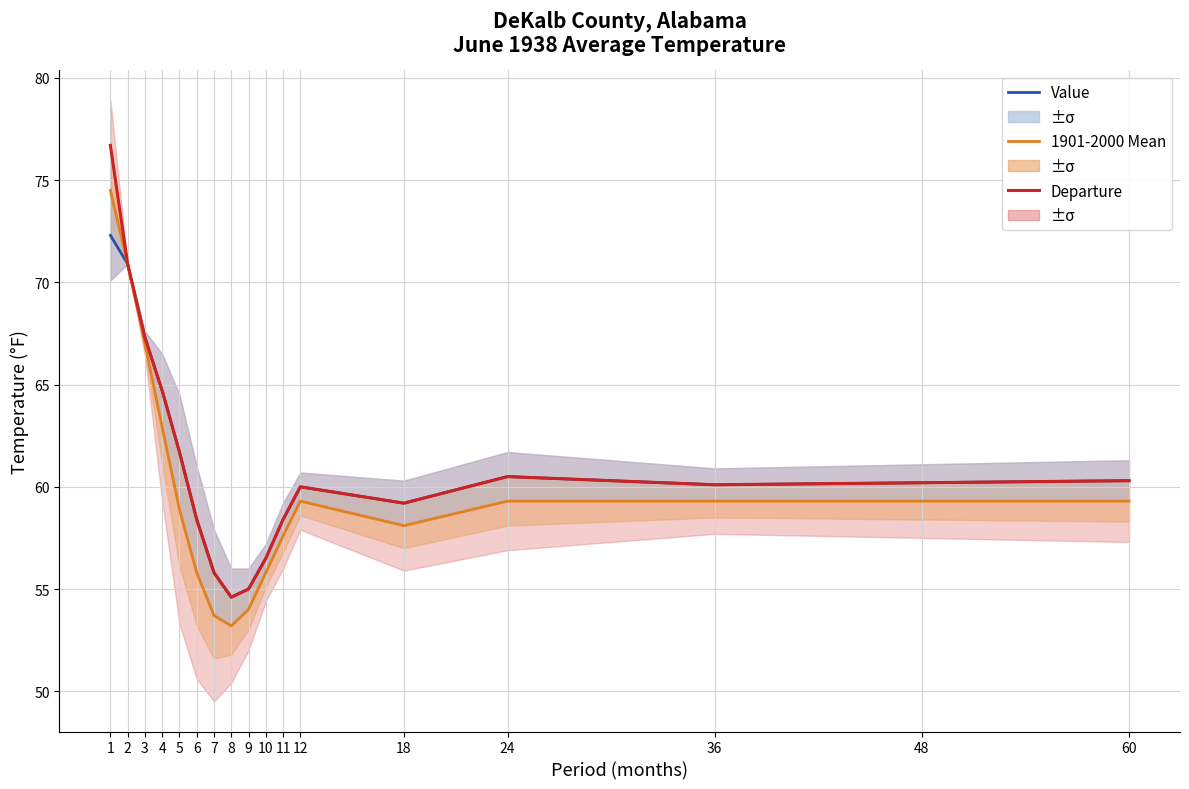

Where is the first local minimum for Value?

8